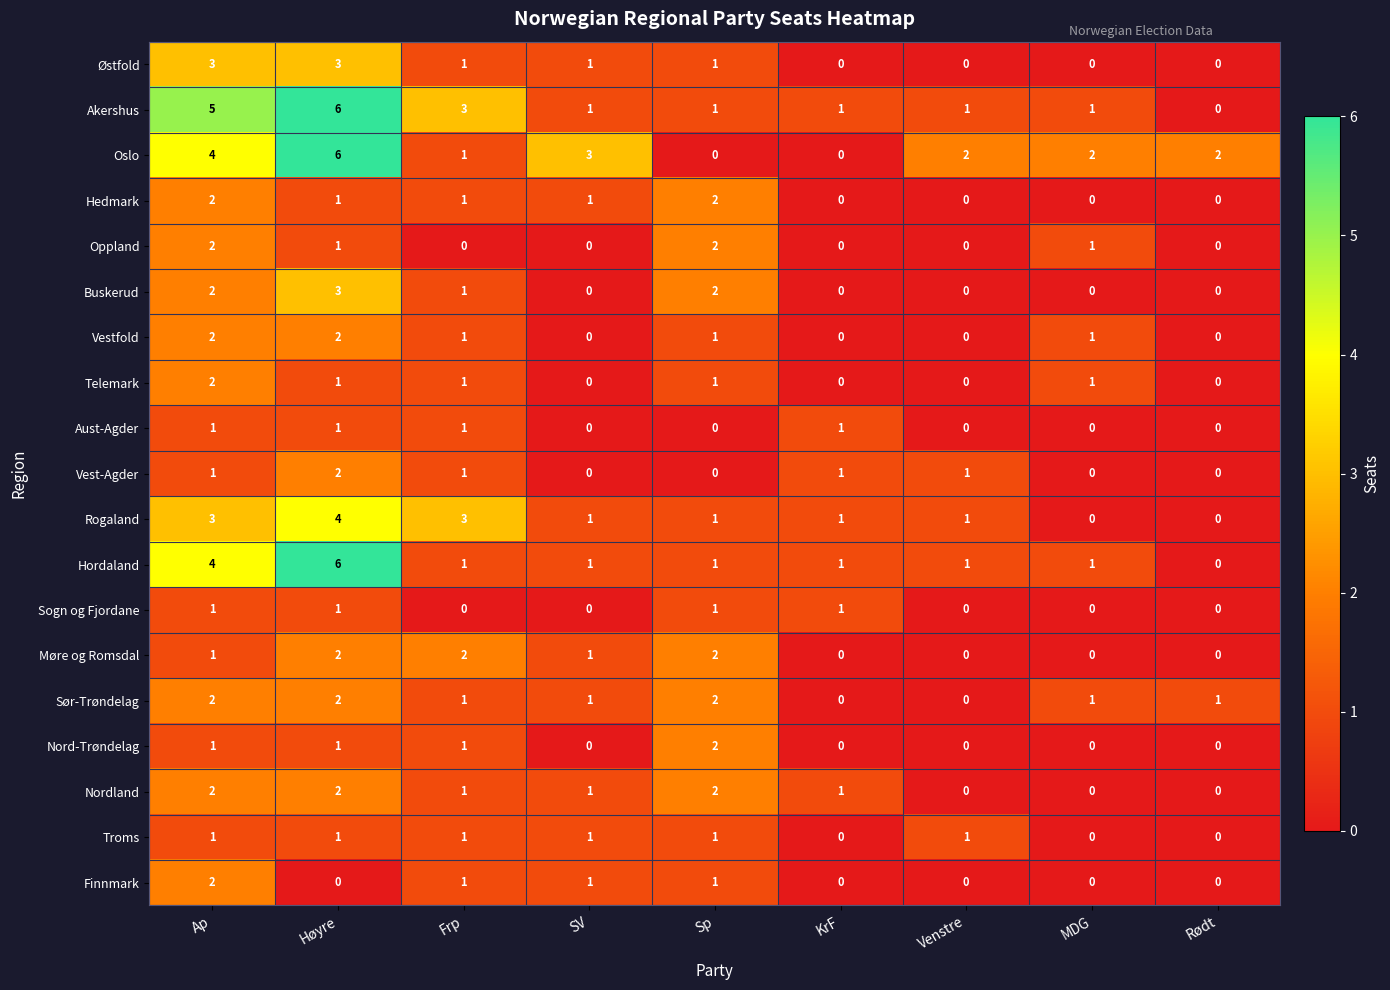

What is the difference between the maximum and minimum values in the Hordaland series?

6